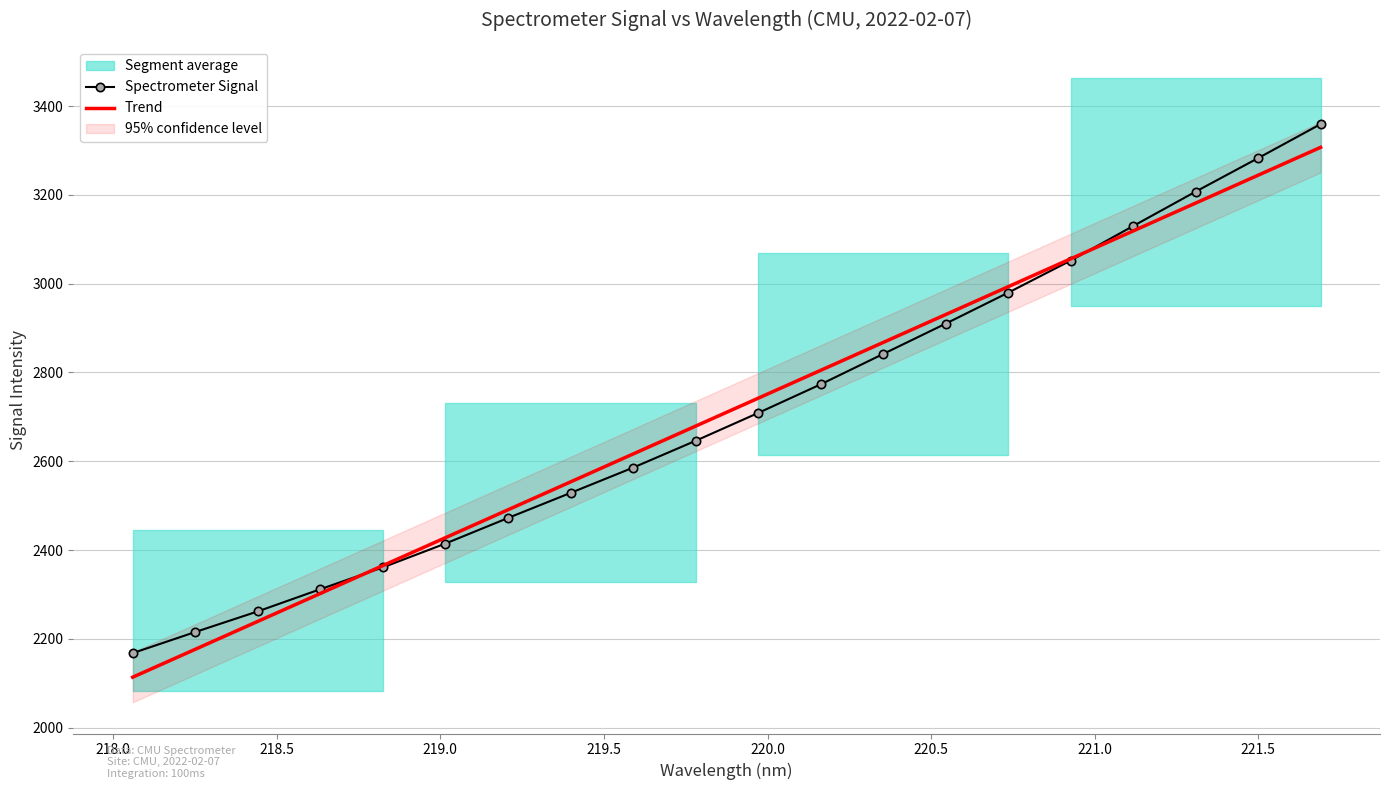

Which series has the largest range (max minus min)?

Trend